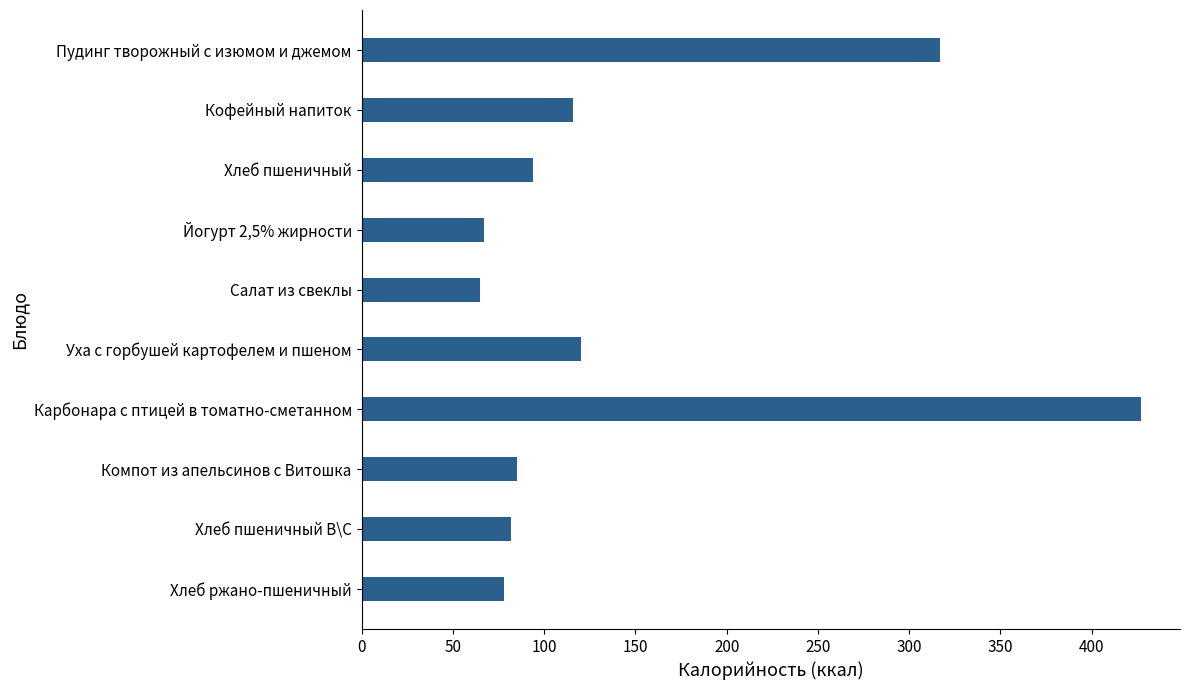

What is the ratio of the value at Уха с горбушей картофелем и пшеном to the value at Хлеб пшеничный?

1.3